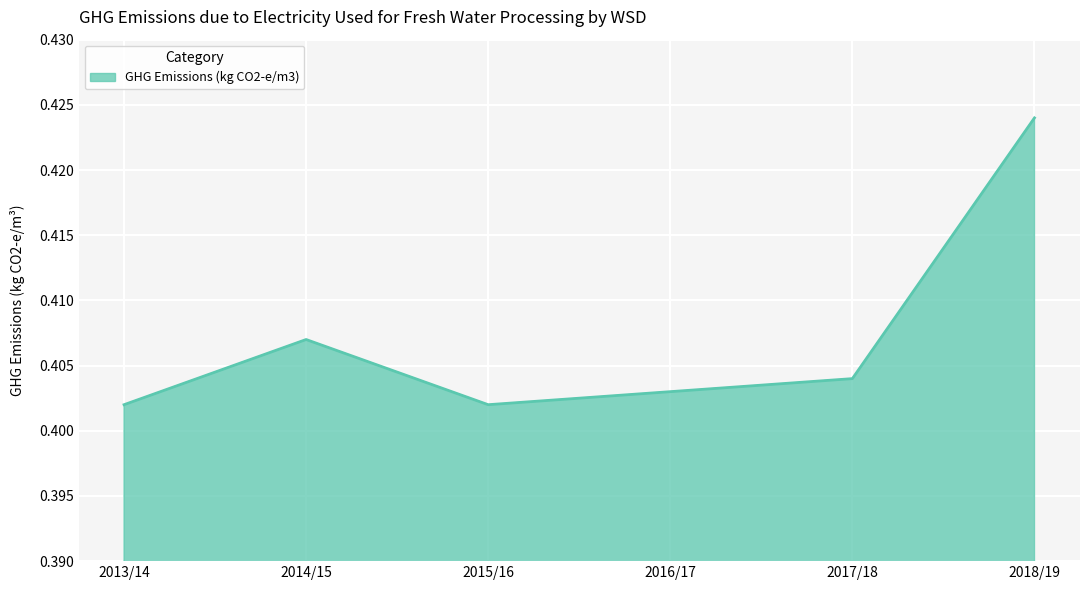

What position from the right is 2015/16?

4